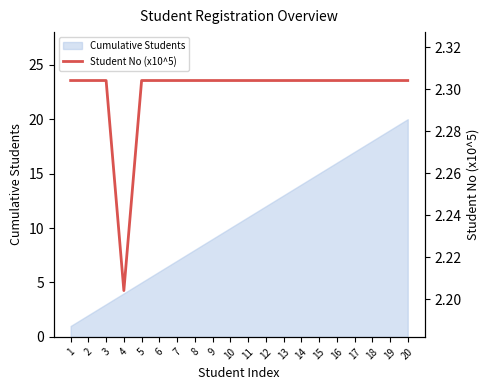

Reading left to right, list all the values displayed in this chart.

1=2.3	2=2.3	3=2.3	4=2.2	5=2.3	6=2.3	7=2.3	8=2.3	9=2.3	10=2.3	11=2.3	12=2.3	13=2.3	14=2.3	15=2.3	16=2.3	17=2.3	18=2.3	19=2.3	20=2.3